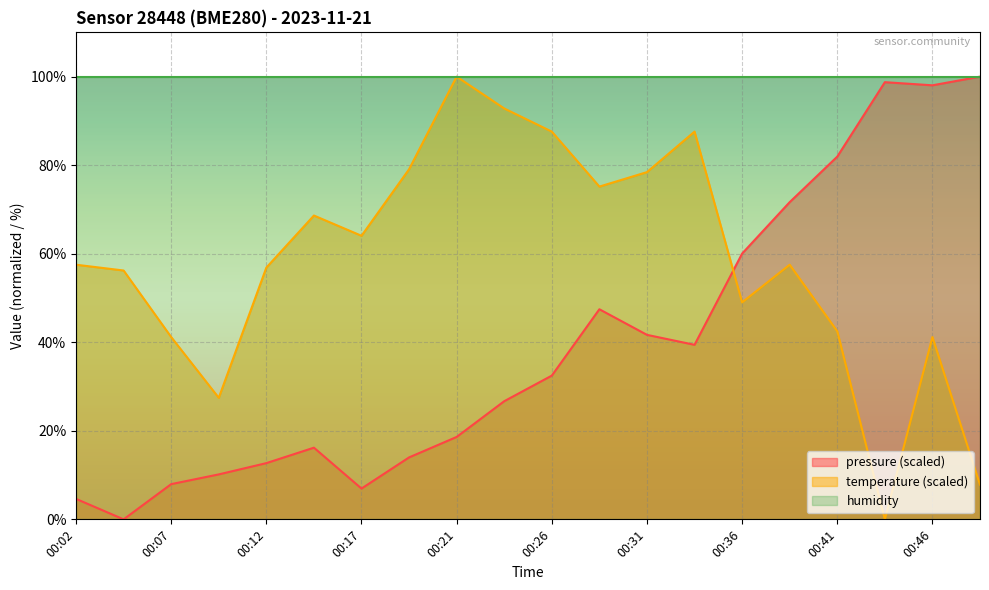

True or false: pressure has more than 2 points higher than both neighbors.

True